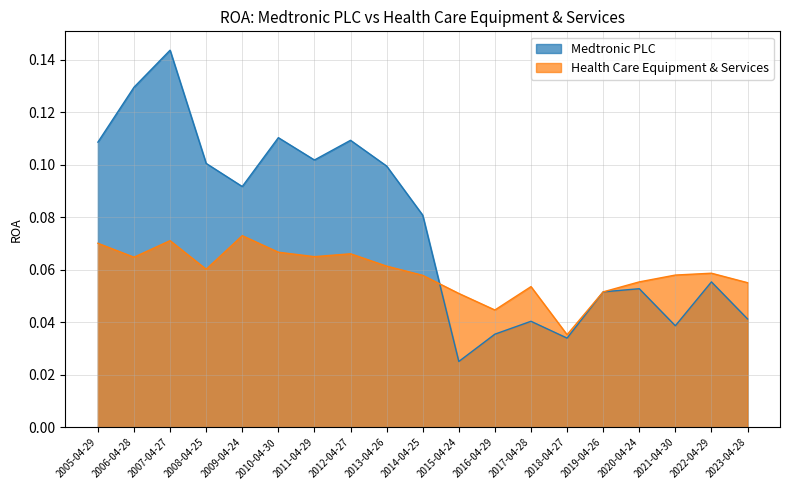

What is the label of the 3rd point from the right?

2021-04-30